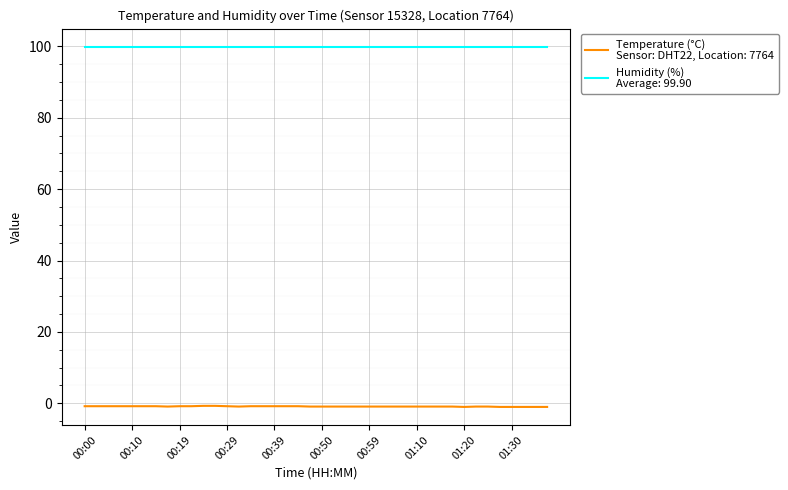

What is the maximum value shown in the chart?

99.9